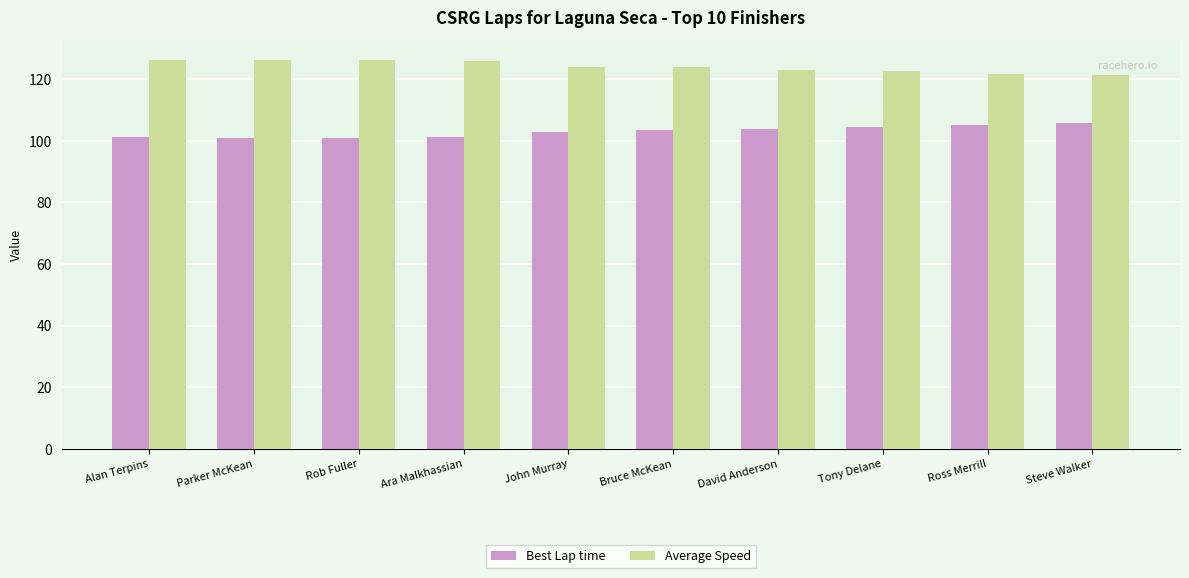

Count the number of categories in the chart.

10